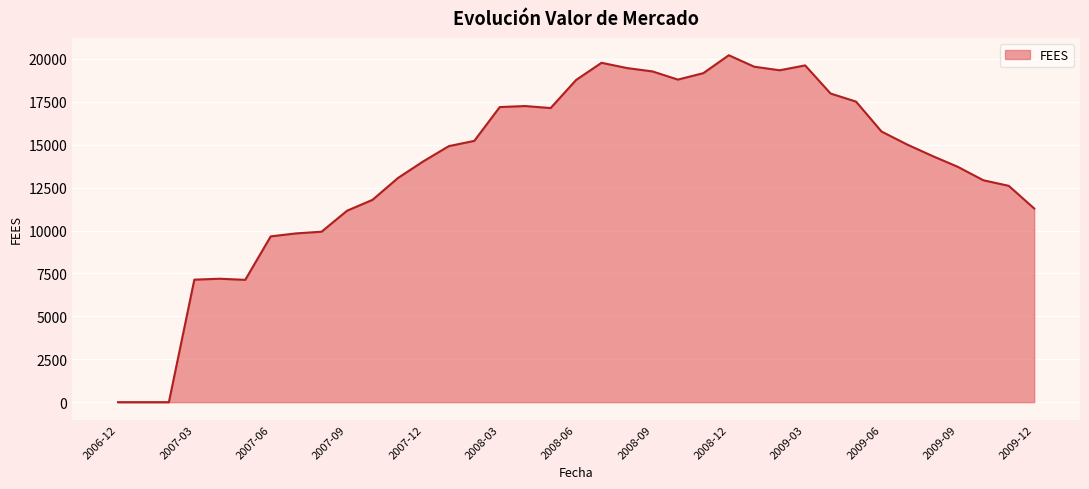

How many distinct data groups are displayed?

1